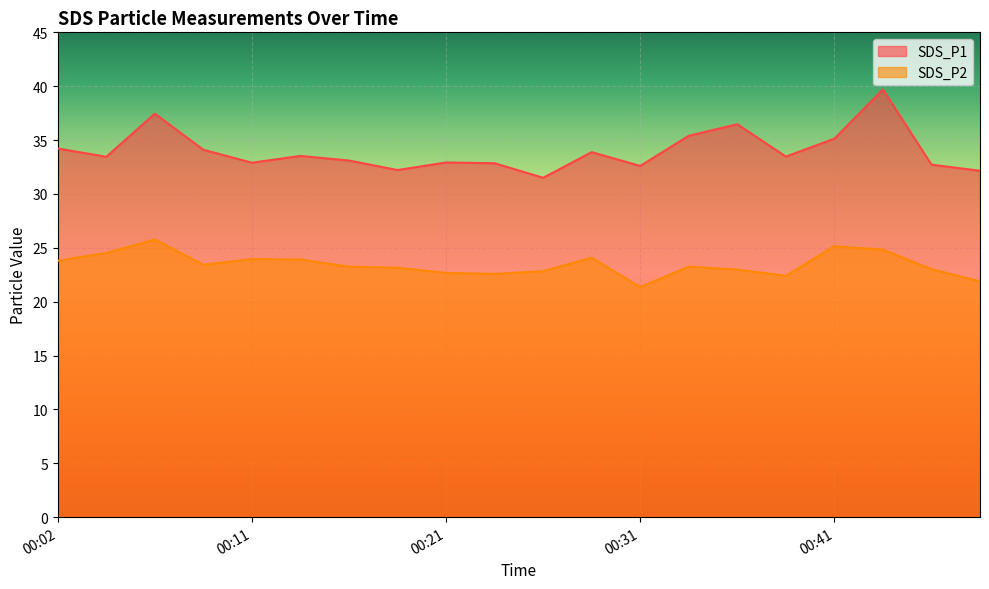

True or false: SDS_P1 has a value of 32.9 at 00:24.

True